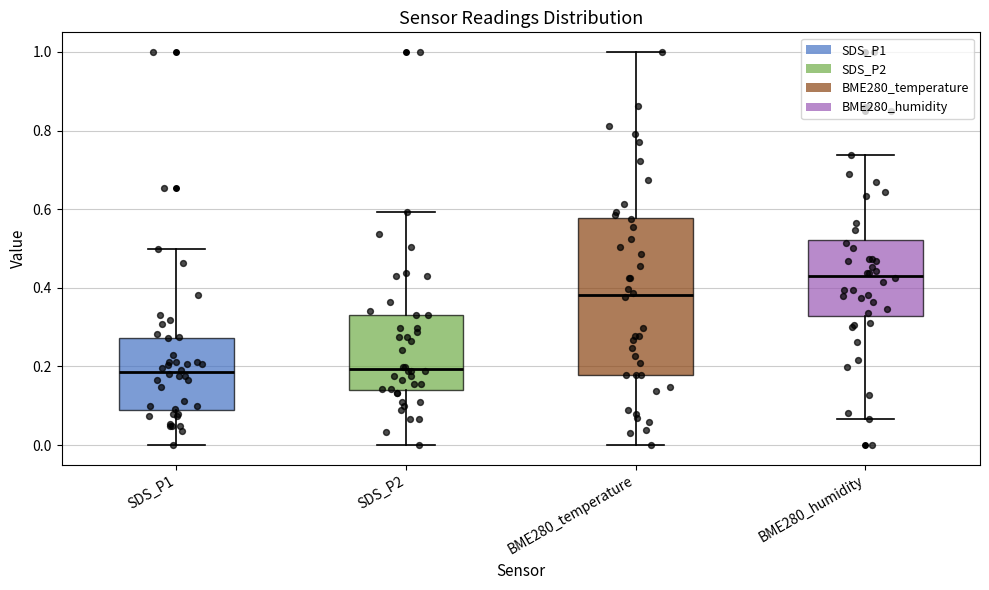

Reading left to right, transcribe this box plot: for each box, give where its median line is, the range the box spans, and where its two whiskers end, as read against the y-axis. The values are not printed on the chart, so give them approximately, as read against the axis.

SDS_P1: median 0.18, box 0.08 to 0.28, whiskers 0.00 to 0.50
SDS_P2: median 0.20, box 0.14 to 0.34, whiskers 0.00 to 0.60
BME280_temperature: median 0.38, box 0.18 to 0.58, whiskers 0.00 to 1.00
BME280_humidity: median 0.44, box 0.32 to 0.52, whiskers 0.06 to 0.74